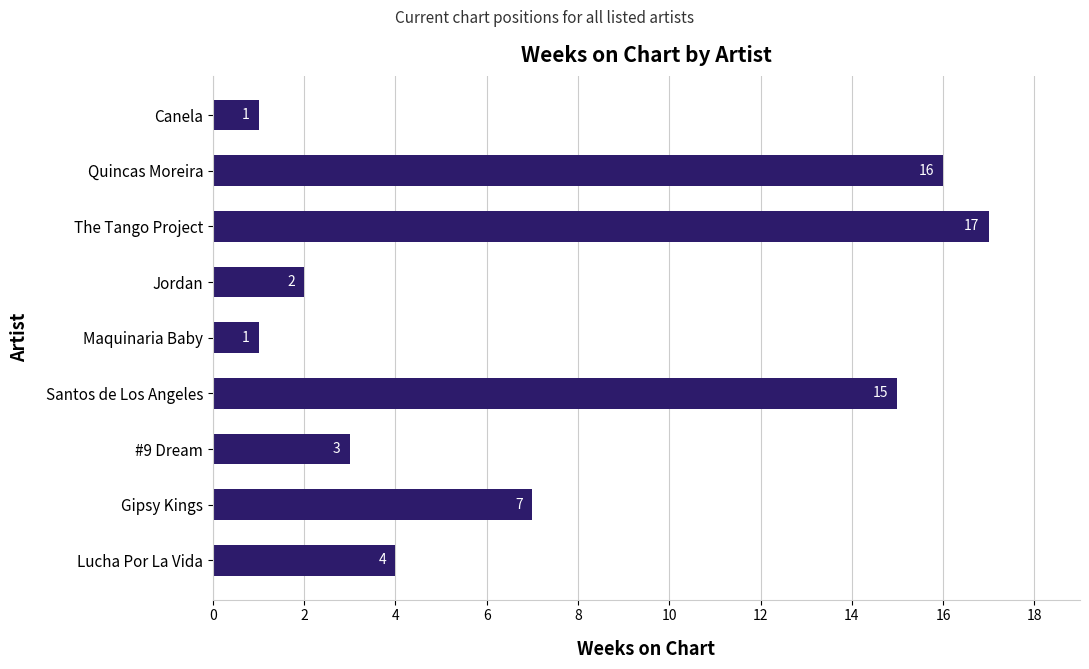

What is the minimum value shown in the chart?

1